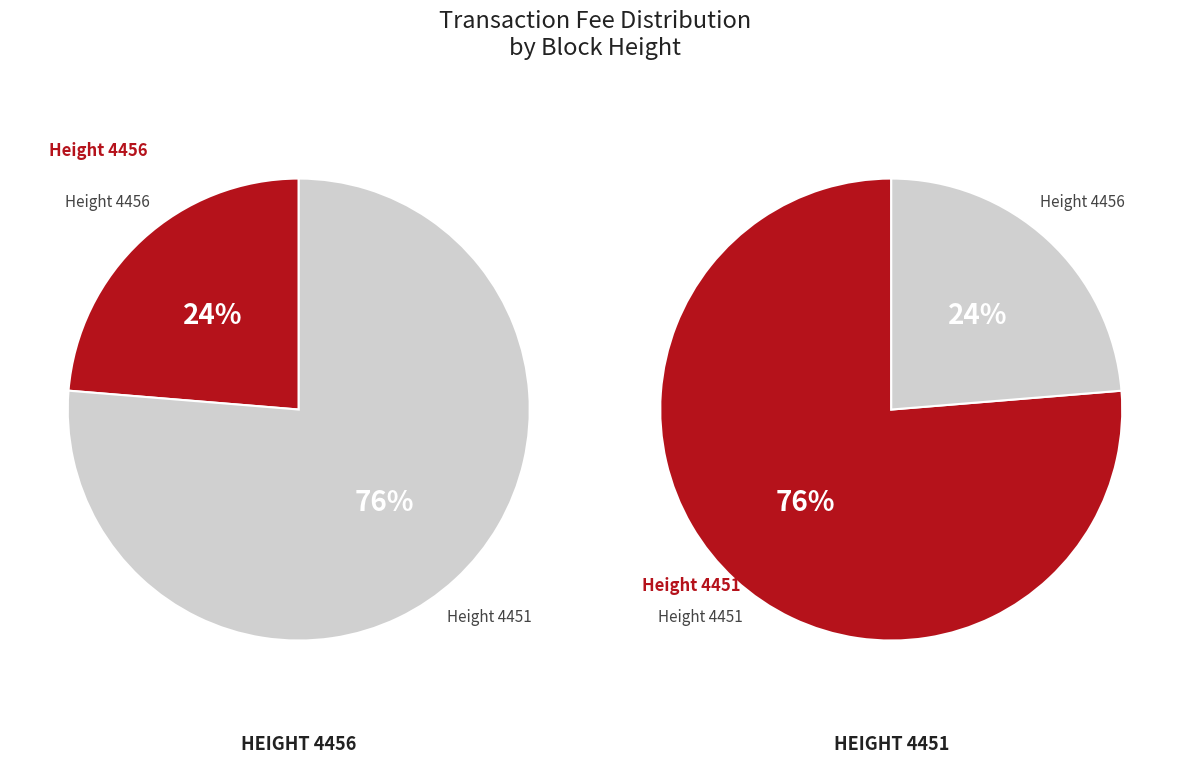

Is it true that 4451 is 81% of the pie?

False